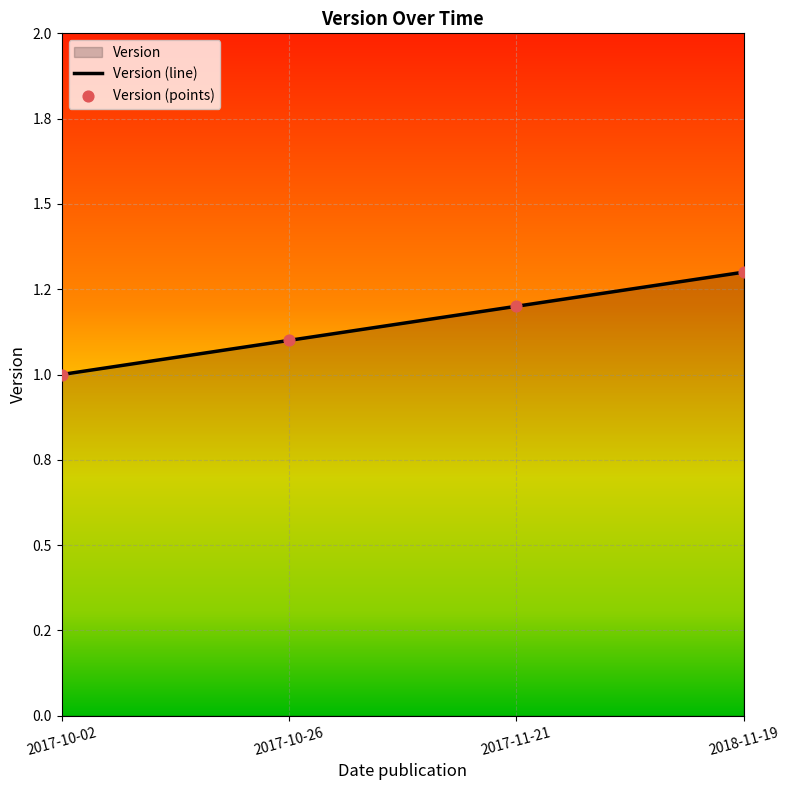

Which has a higher value, 2017-10-26 or 2017-11-21?

2017-11-21